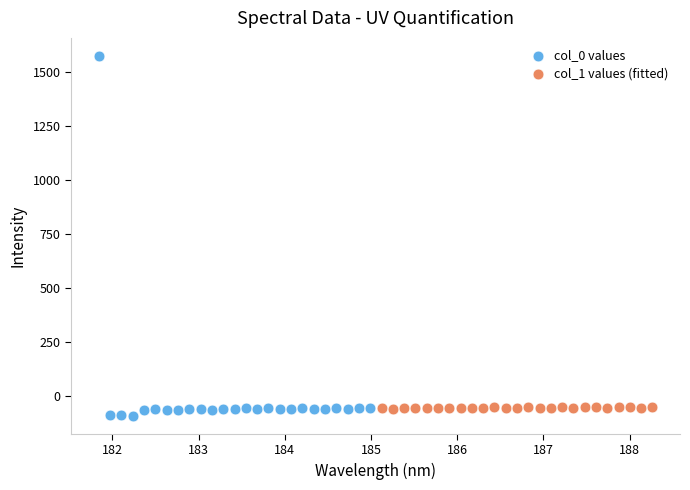

Which series contains the highest Y value?

col_0 values